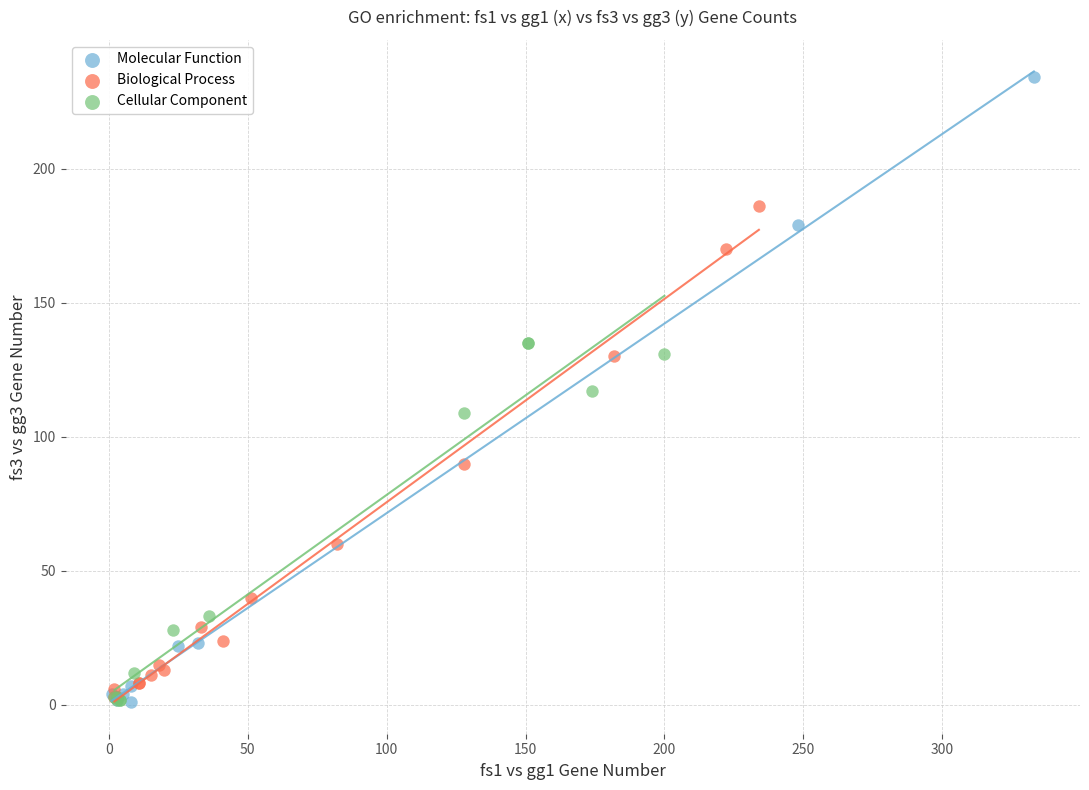

Which series reaches the maximum Y coordinate?

Molecular Function